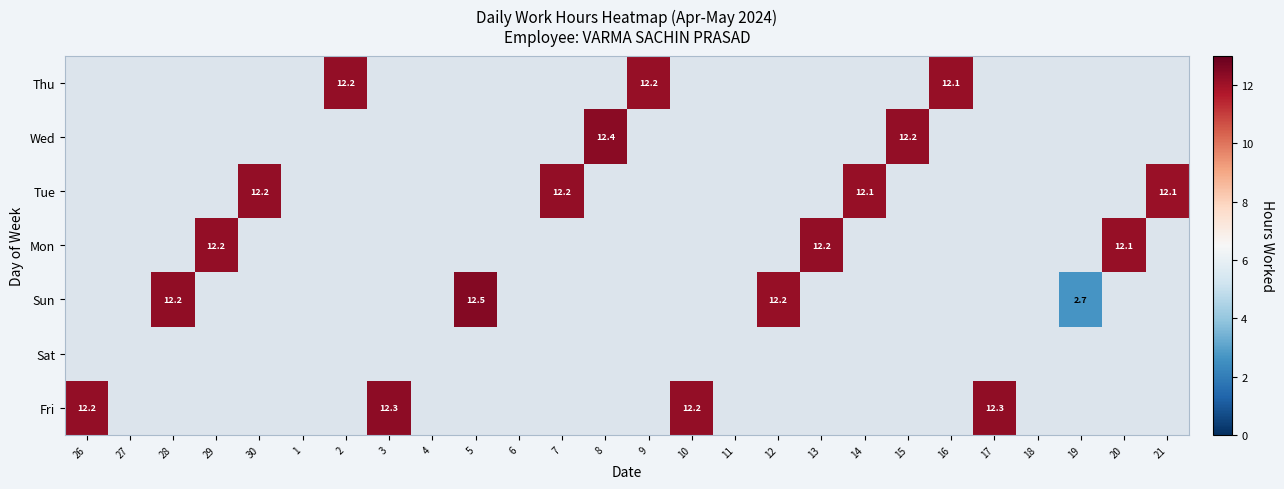

True or false: Wed has a value of 12.2 at 15.

True